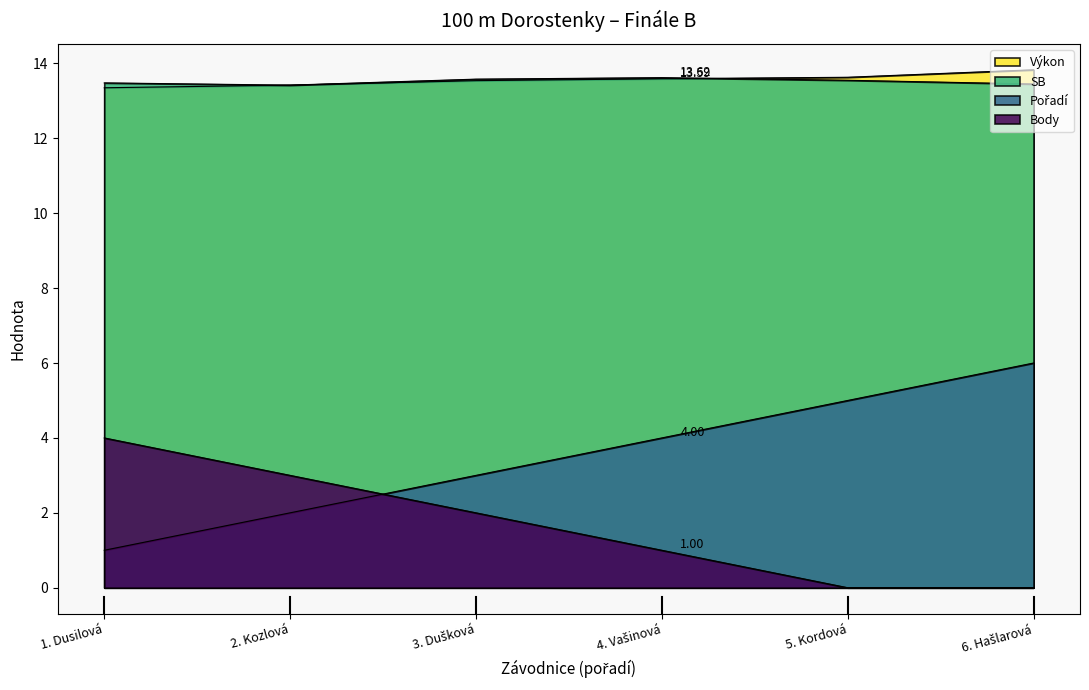

Is the value of SB at 6. Hašlarová greater than the value of Výkon at 4. Vašinová?

No